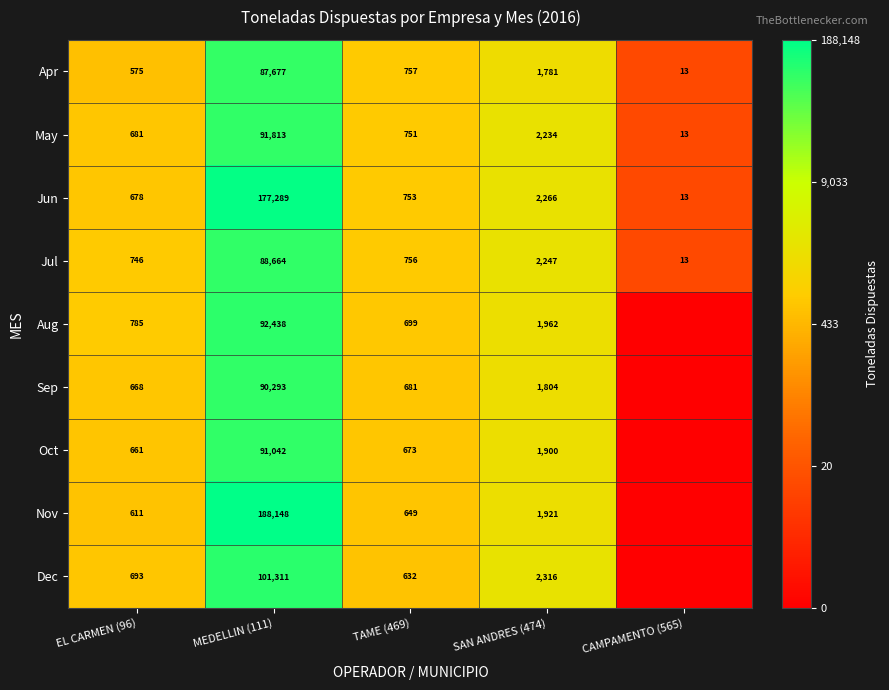

The Sep series shows 1804 at SAN ANDRES (474). True or false?

True